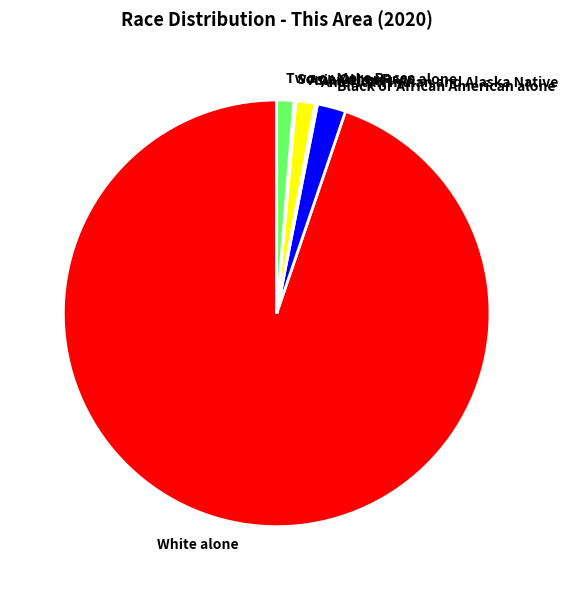

Is there any slice that represents more than half of the pie?

Yes